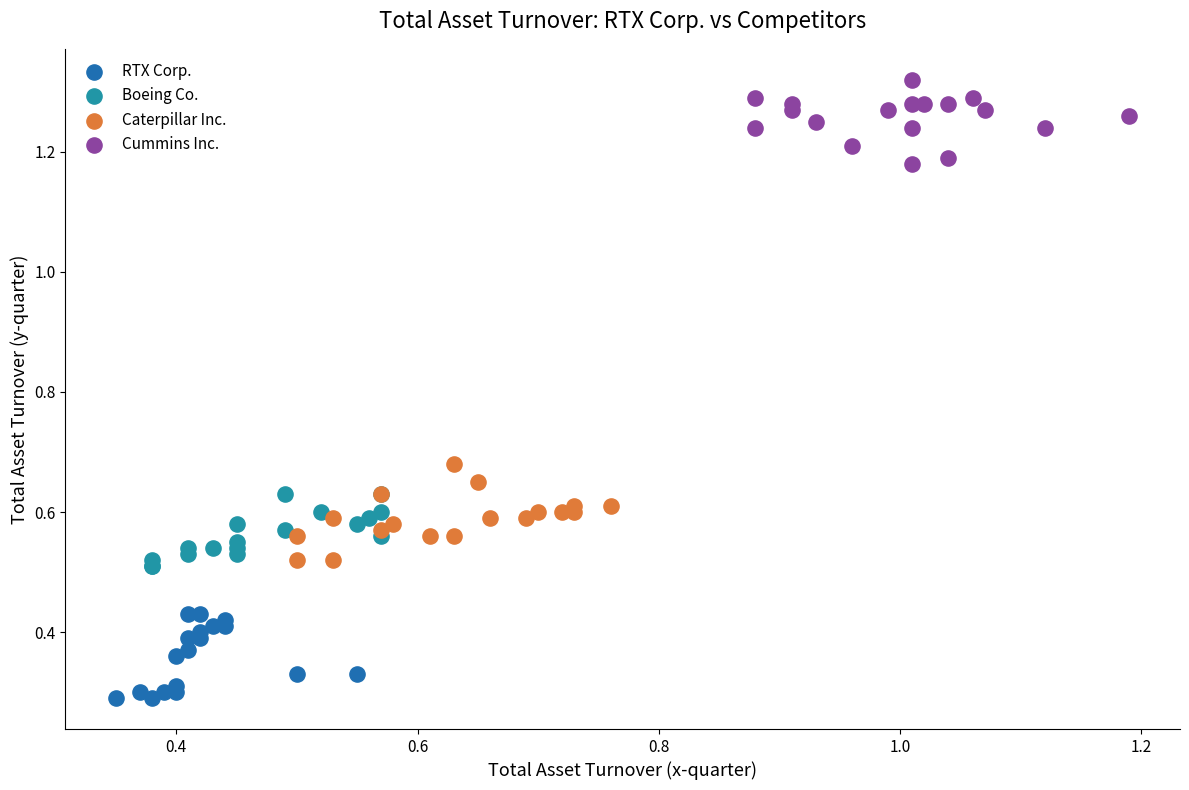

What are all the series names shown in the legend?

RTX Corp., Boeing Co., Caterpillar Inc., Cummins Inc.